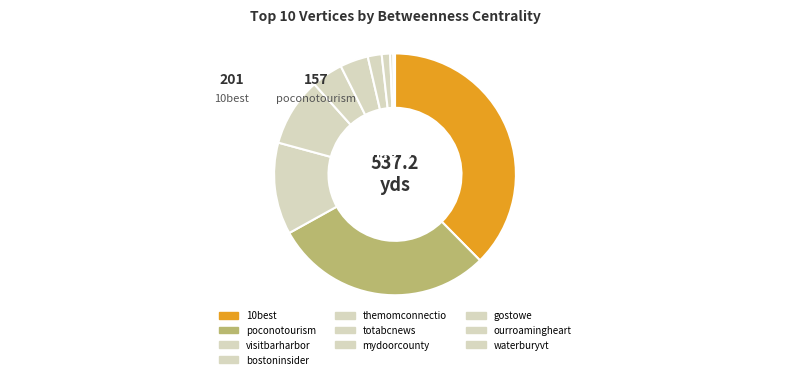

Is there a majority slice in this chart?

No